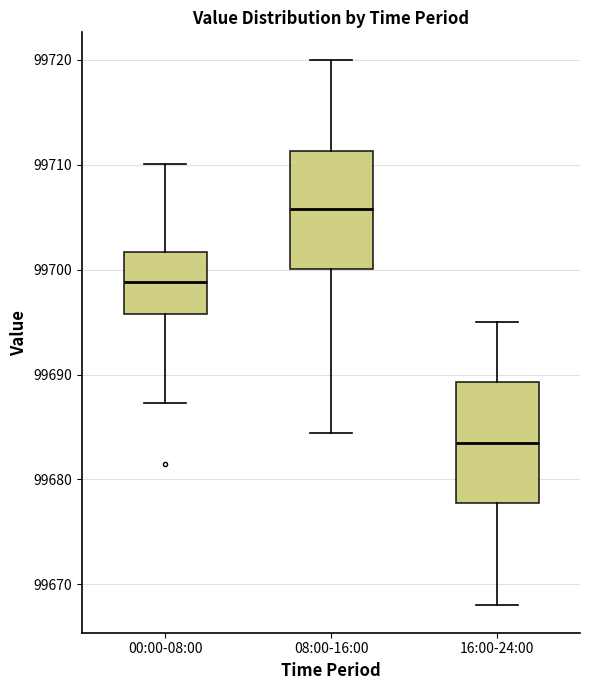

Which box's median line is the lowest?

16:00-24:00